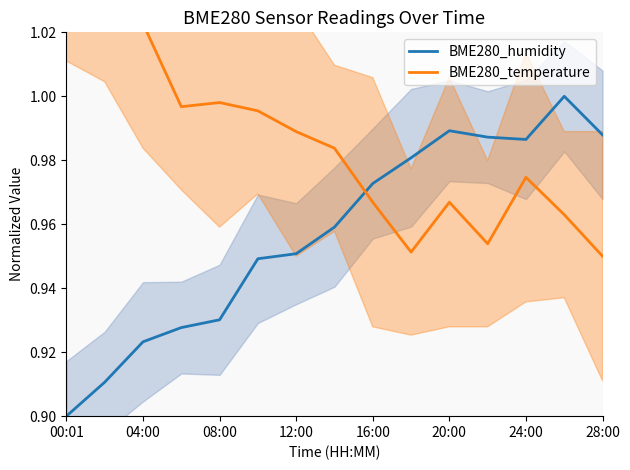

What is the maximum value for BME280_humidity?

1.0